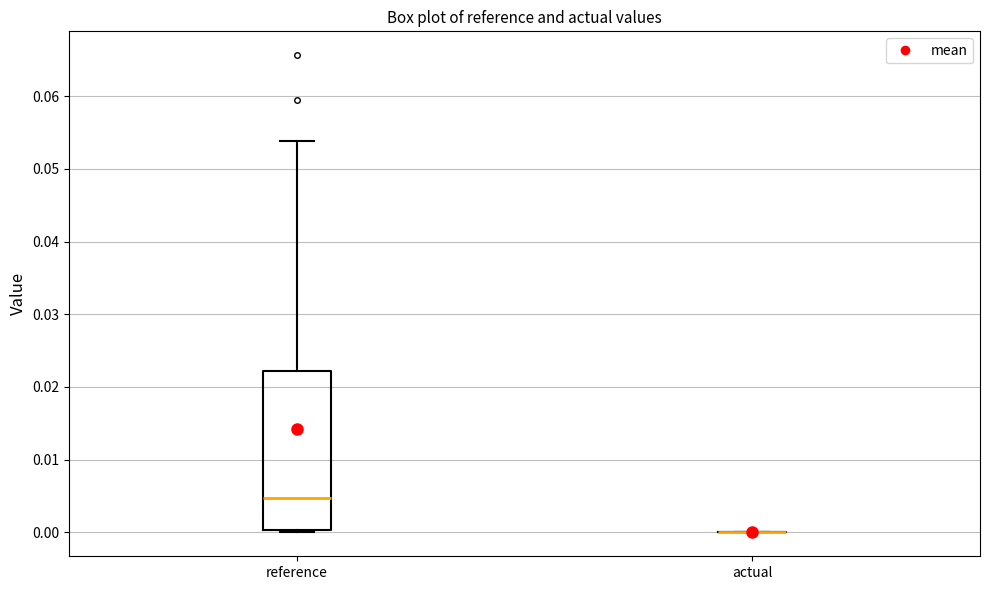

Which box is the tallest, from its lower edge to its upper edge?

reference